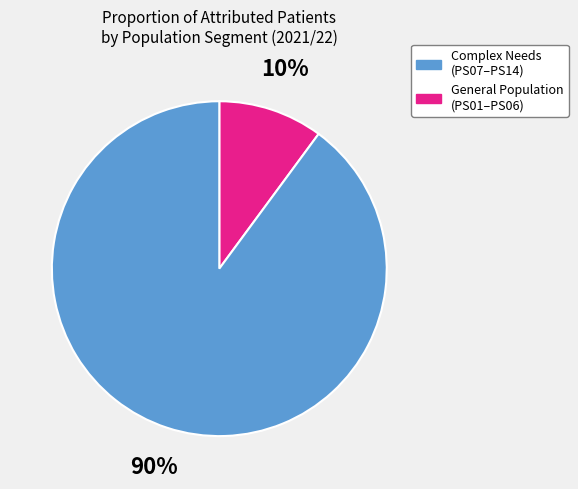

Is there any slice that represents more than half of the pie?

Yes